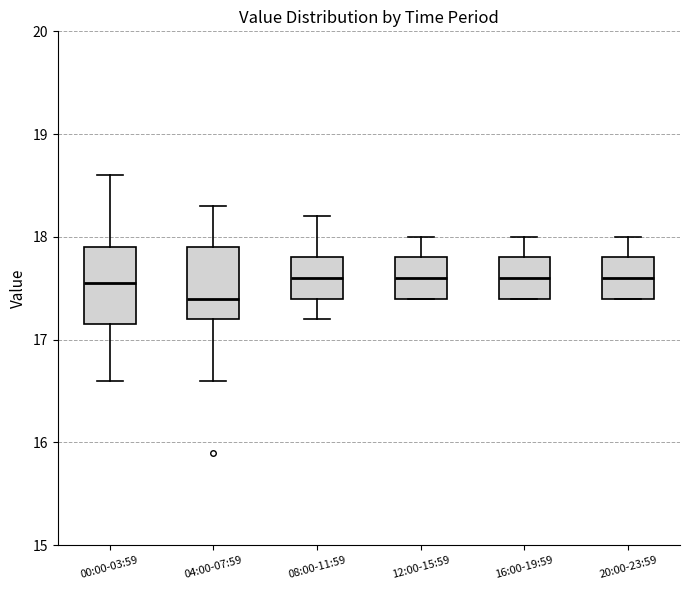

Reading left to right, read every box against the y-axis: the position of its median line, the range the box covers, and the ends of its whiskers. The values are not printed on the chart, so give them approximately, as read against the axis.

00:00-03:59: median 17.6, box 17.2 to 17.9, whiskers 16.6 to 18.6
04:00-07:59: median 17.4, box 17.2 to 17.9, whiskers 16.6 to 18.3
08:00-11:59: median 17.6, box 17.4 to 17.8, whiskers 17.2 to 18.2
12:00-15:59: median 17.6, box 17.4 to 17.8, whiskers 17.4 to 18.0
16:00-19:59: median 17.6, box 17.4 to 17.8, whiskers 17.4 to 18.0
20:00-23:59: median 17.6, box 17.4 to 17.8, whiskers 17.4 to 18.0